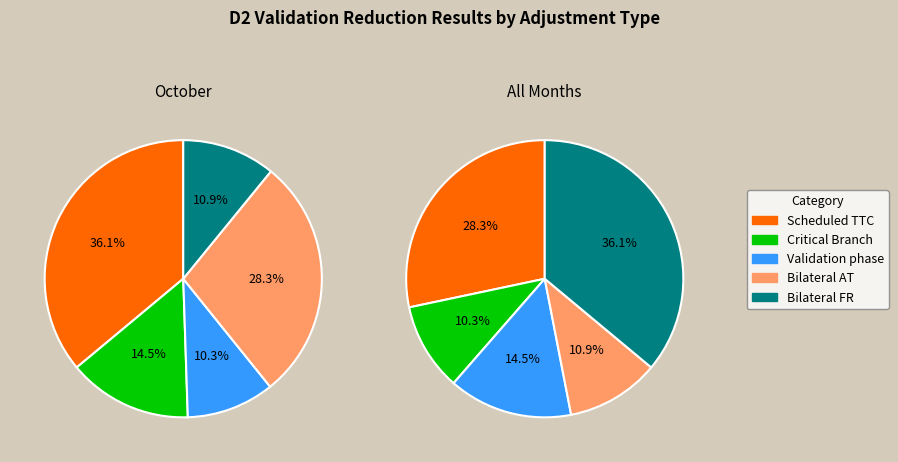

Count the number of slices in the pie.

5